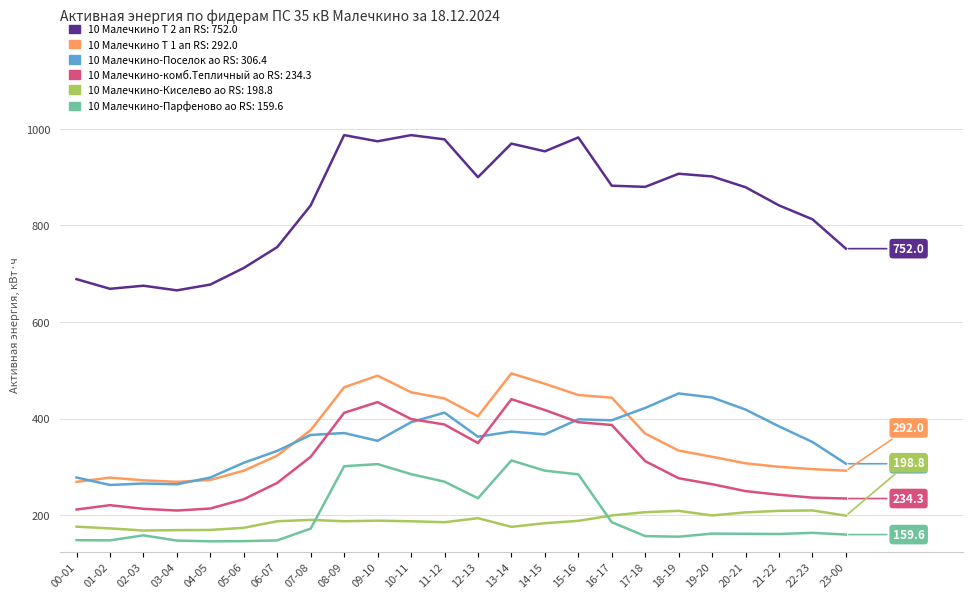

What is the minimum value shown in the chart?

145.6